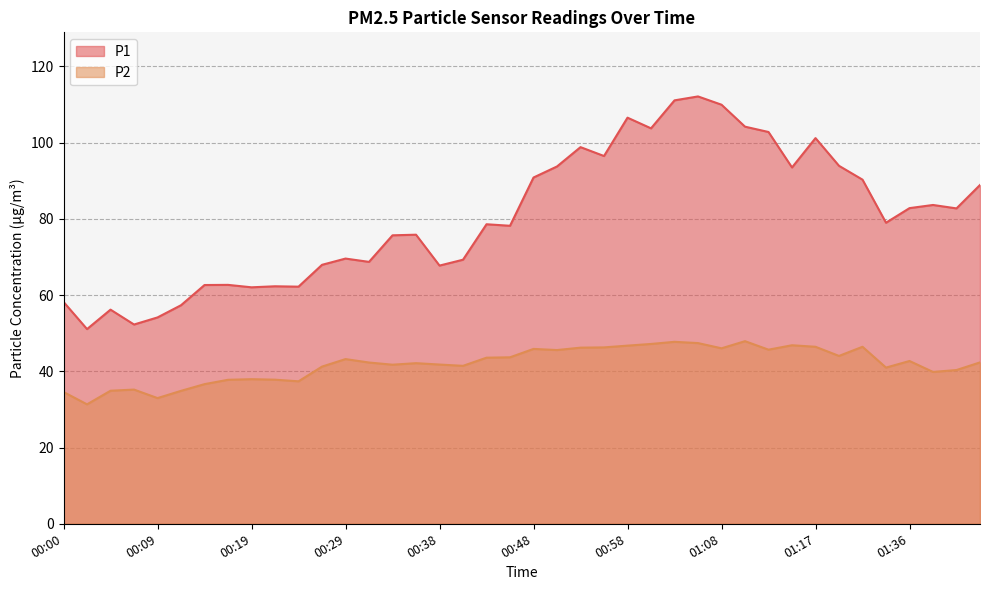

True or false: P1 and P2 cross at least once.

False